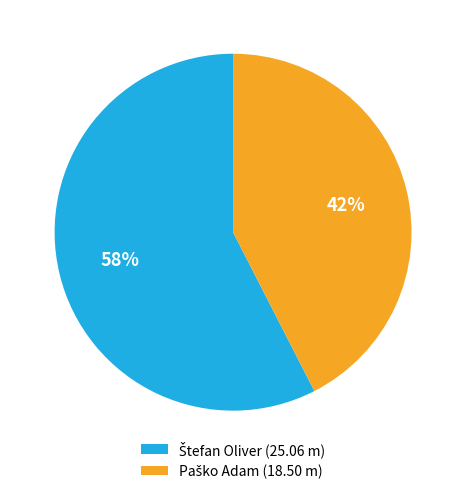

Count the number of slices in the pie.

2